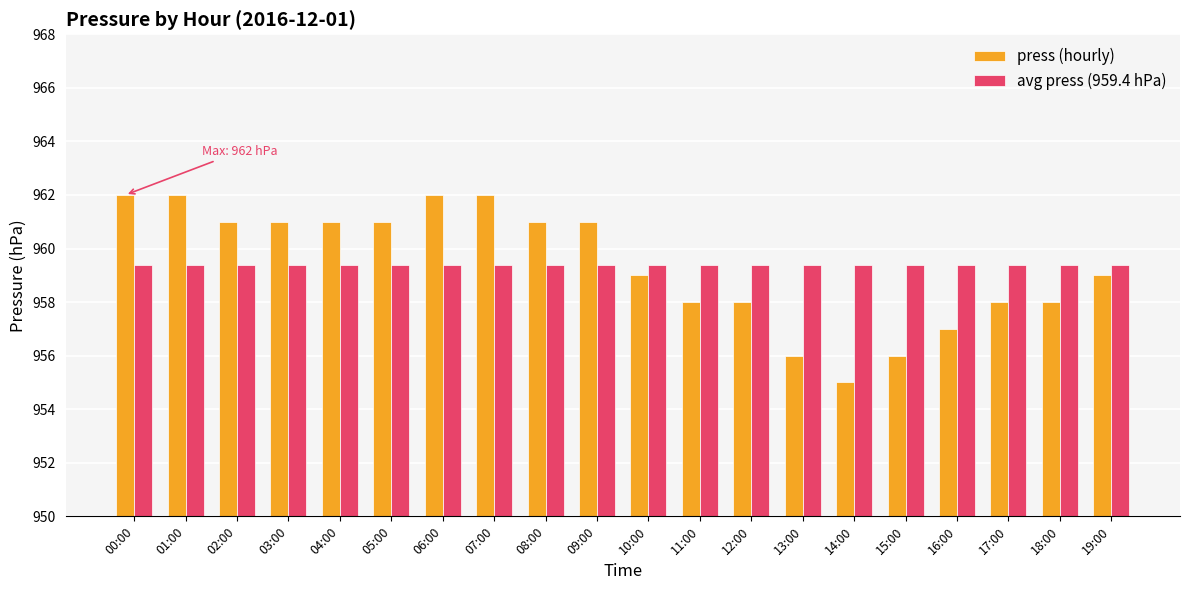

What is the label of the 6th bar from the left?

05:00